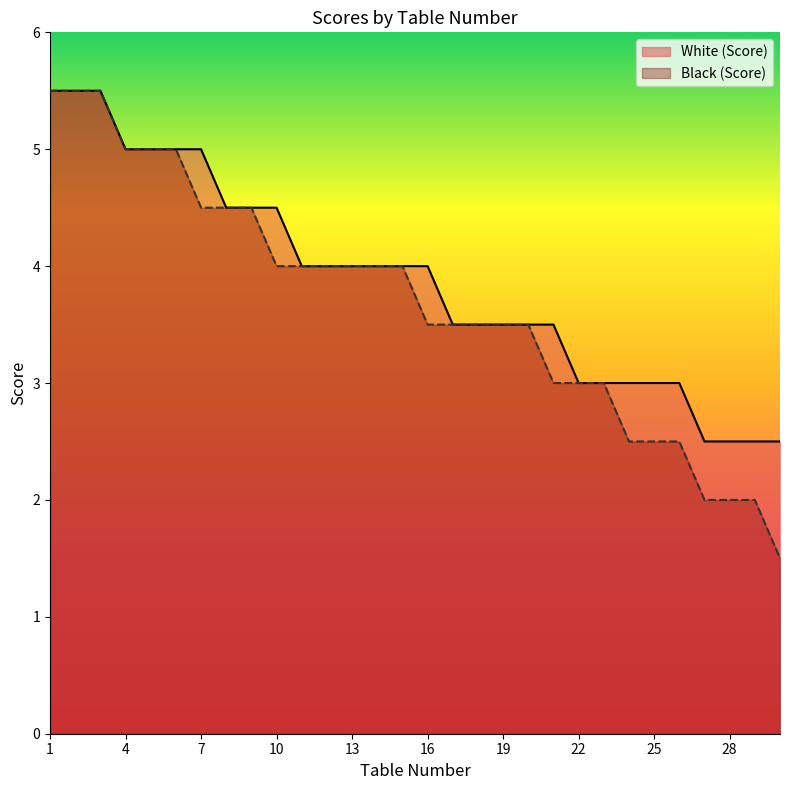

List the series in order of their peak value, highest first.

Black (Score), White (Score)